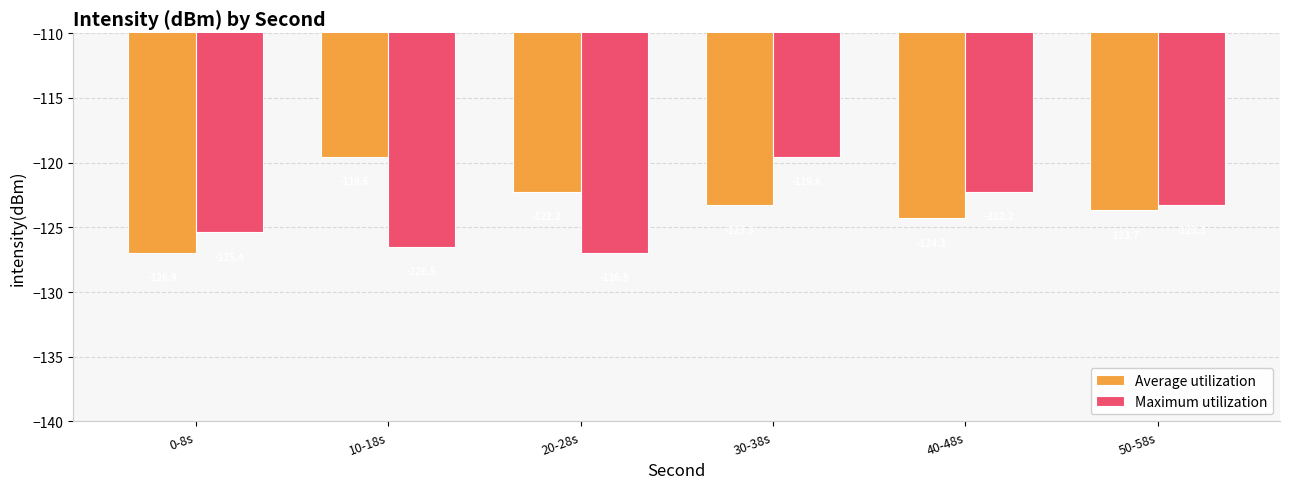

What is the highest value of the Maximum utilization series?

-119.6